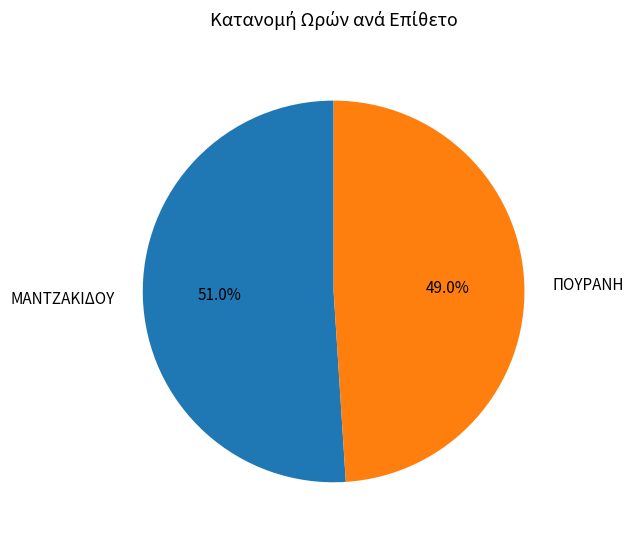

Which category has the smallest portion of the pie?

ΠΟΥΡΑΝΗ